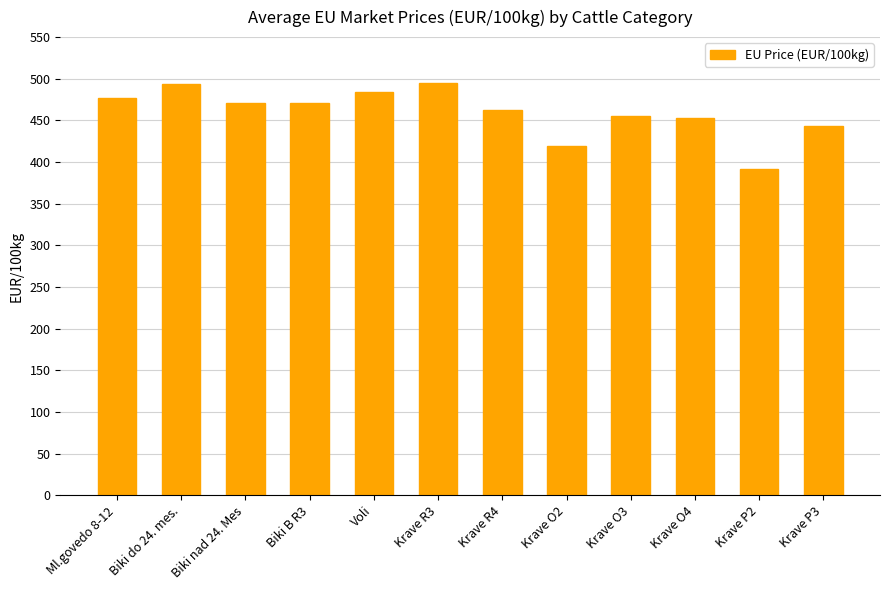

True or false: the data shows 167.1 at Krave R4.

False